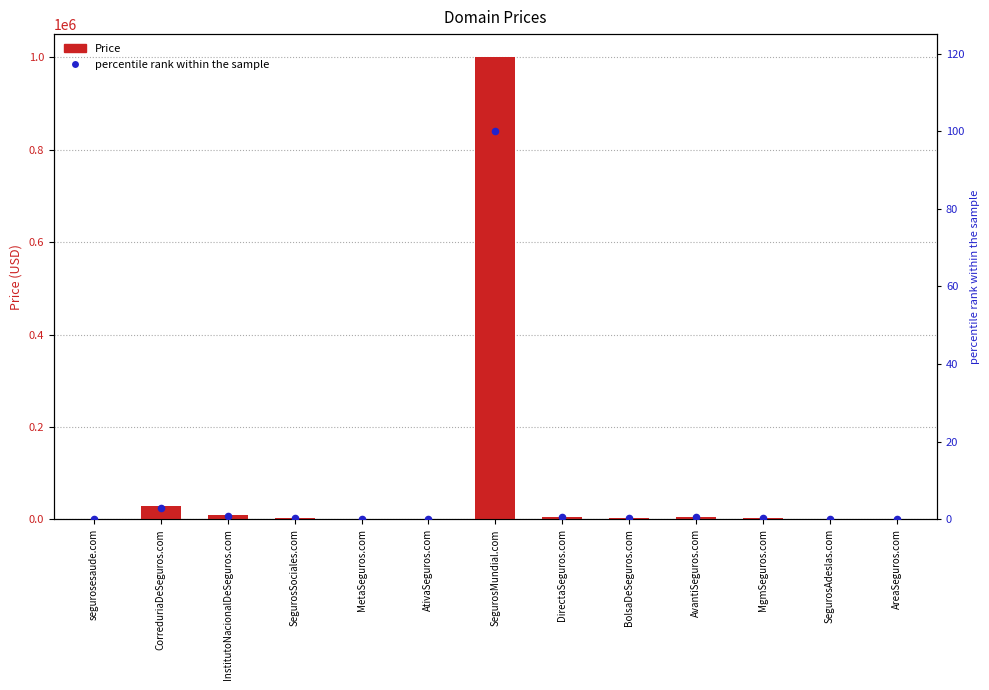

What is the total value across all series at BolsaDeSeguros.com?

2888.3